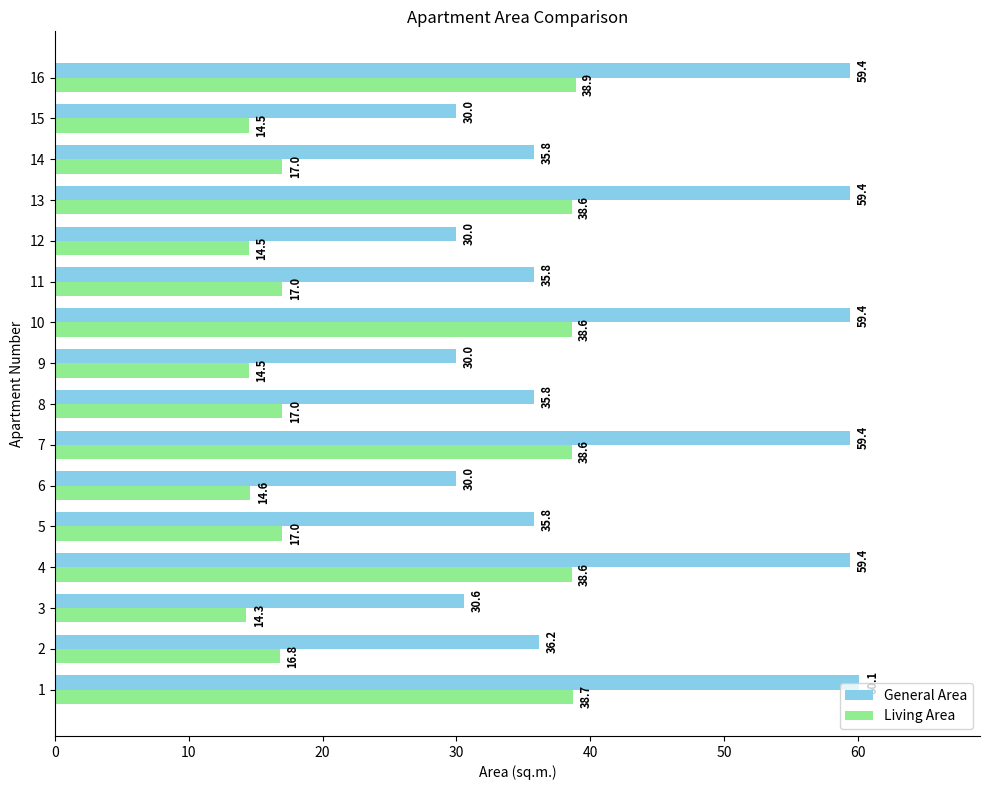

What is the spread (max minus min) of values at 10?

20.8